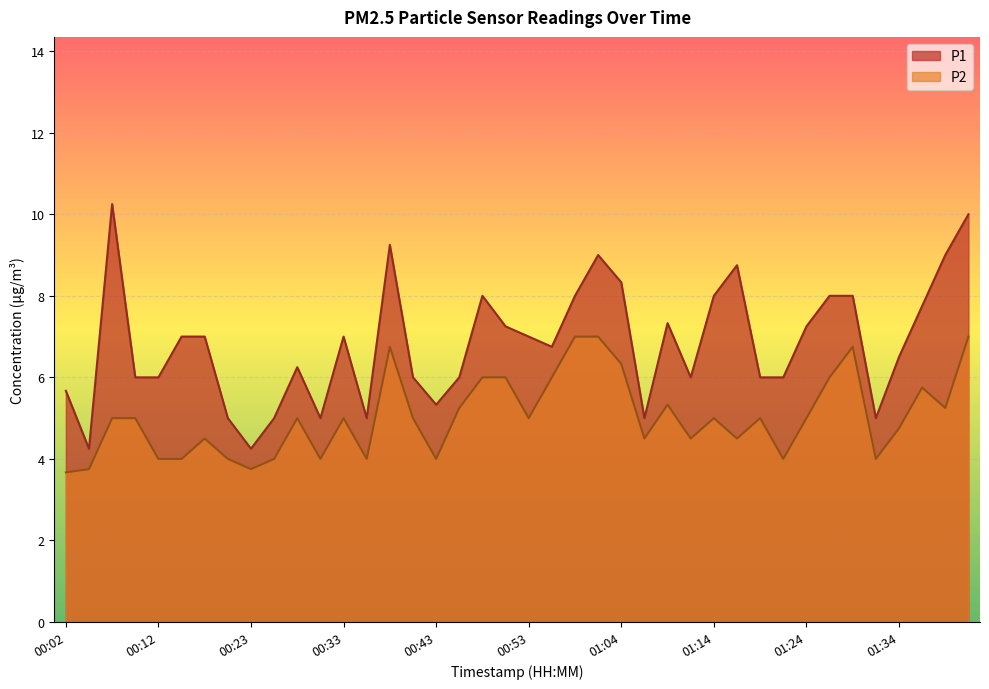

Where is the first local minimum for P1?

00:05